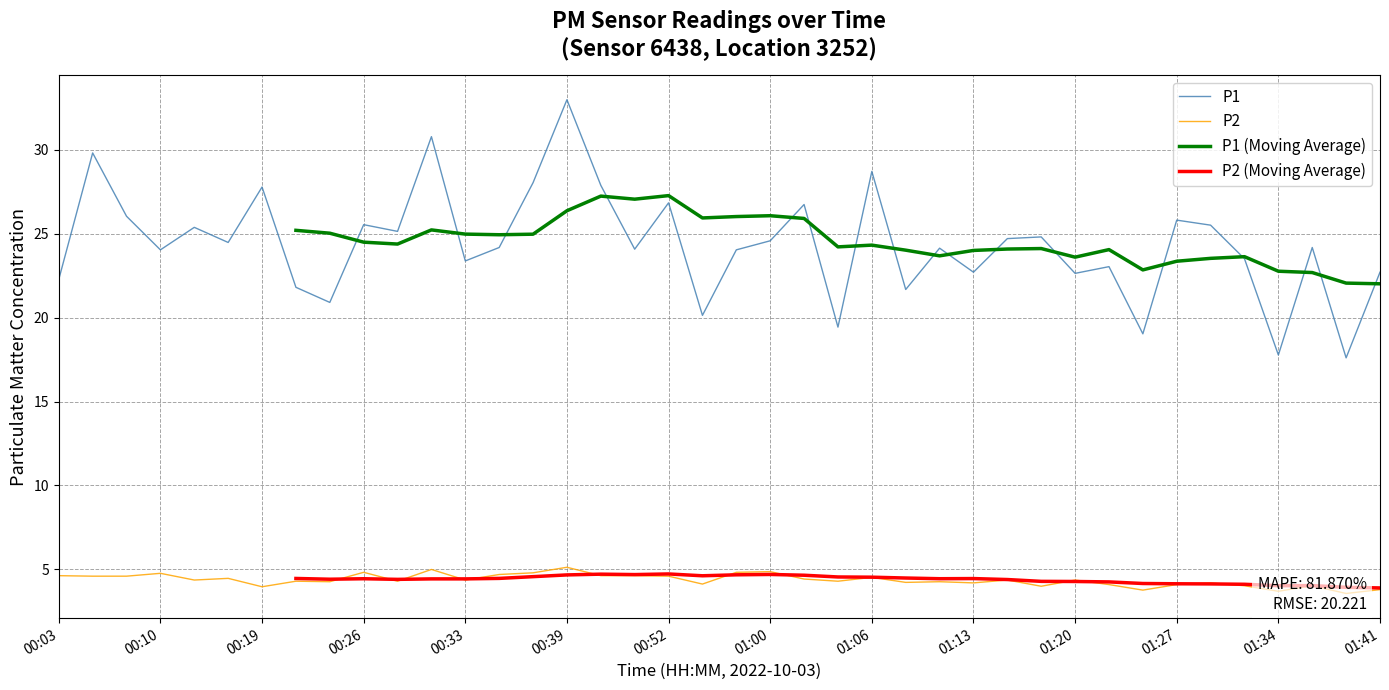

At how many categories does at least one series exceed 21?

40